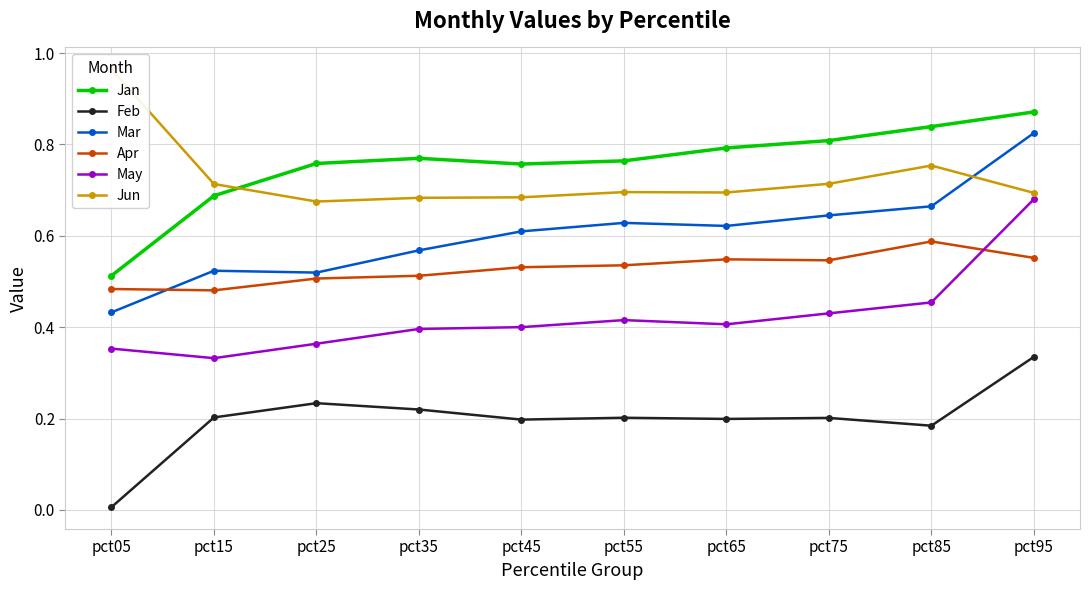

True or false: Apr and Jan intersect in this chart.

False